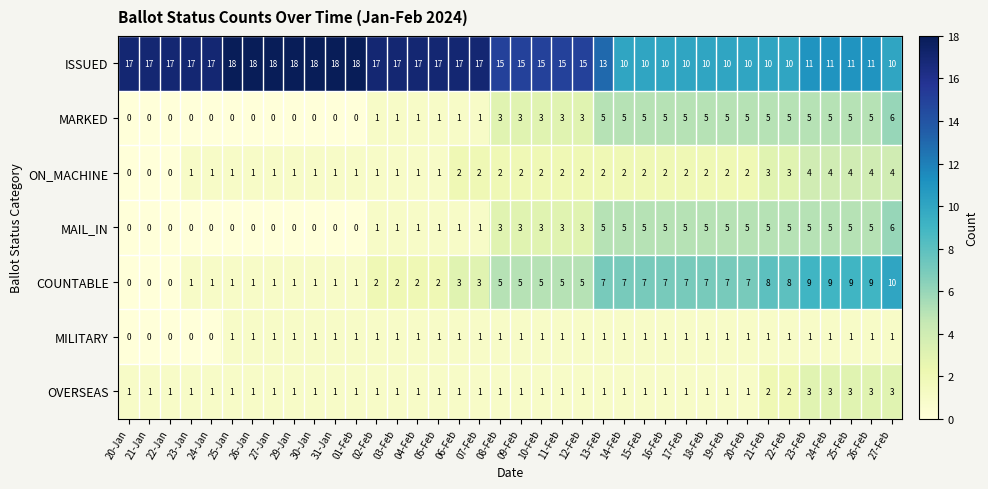

True or false: MAIL_IN has a value of 5 at 14-Feb.

True